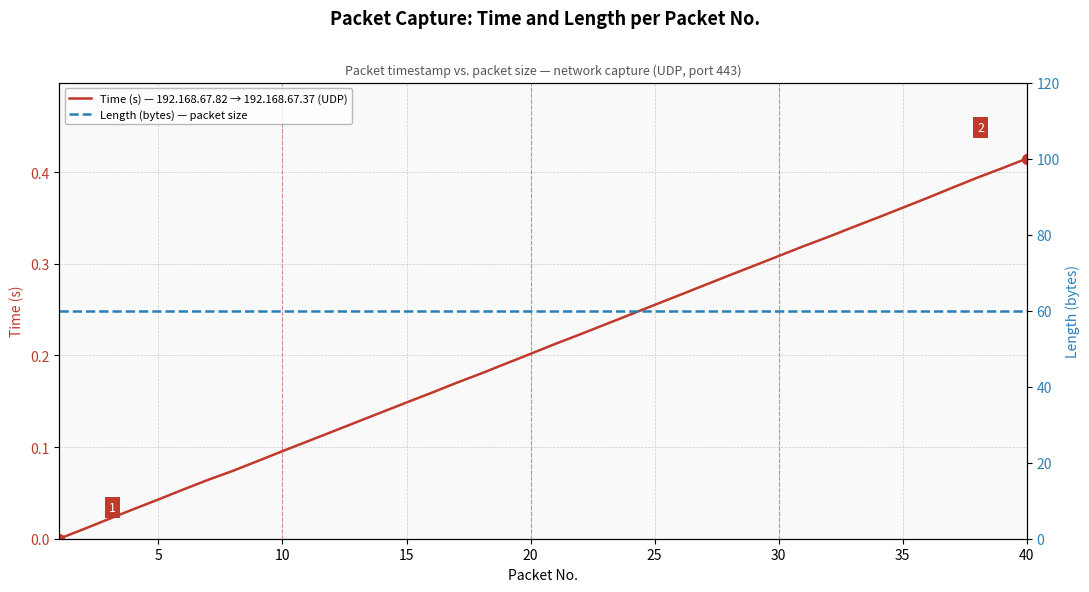

Which series has the largest total across all categories?

Length (bytes) — packet size